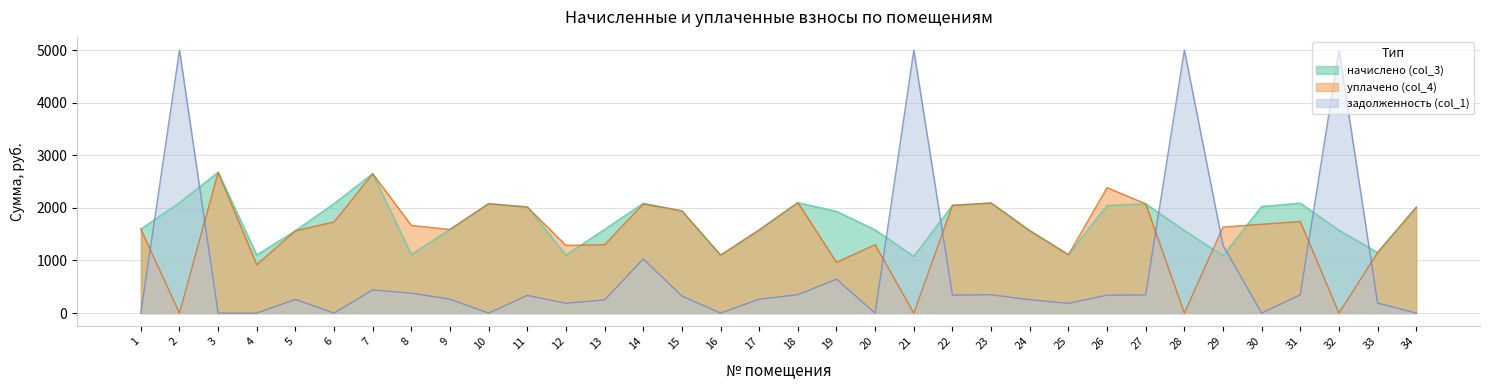

True or false: начислено (col_3) and уплачено (col_4) cross at least once.

True